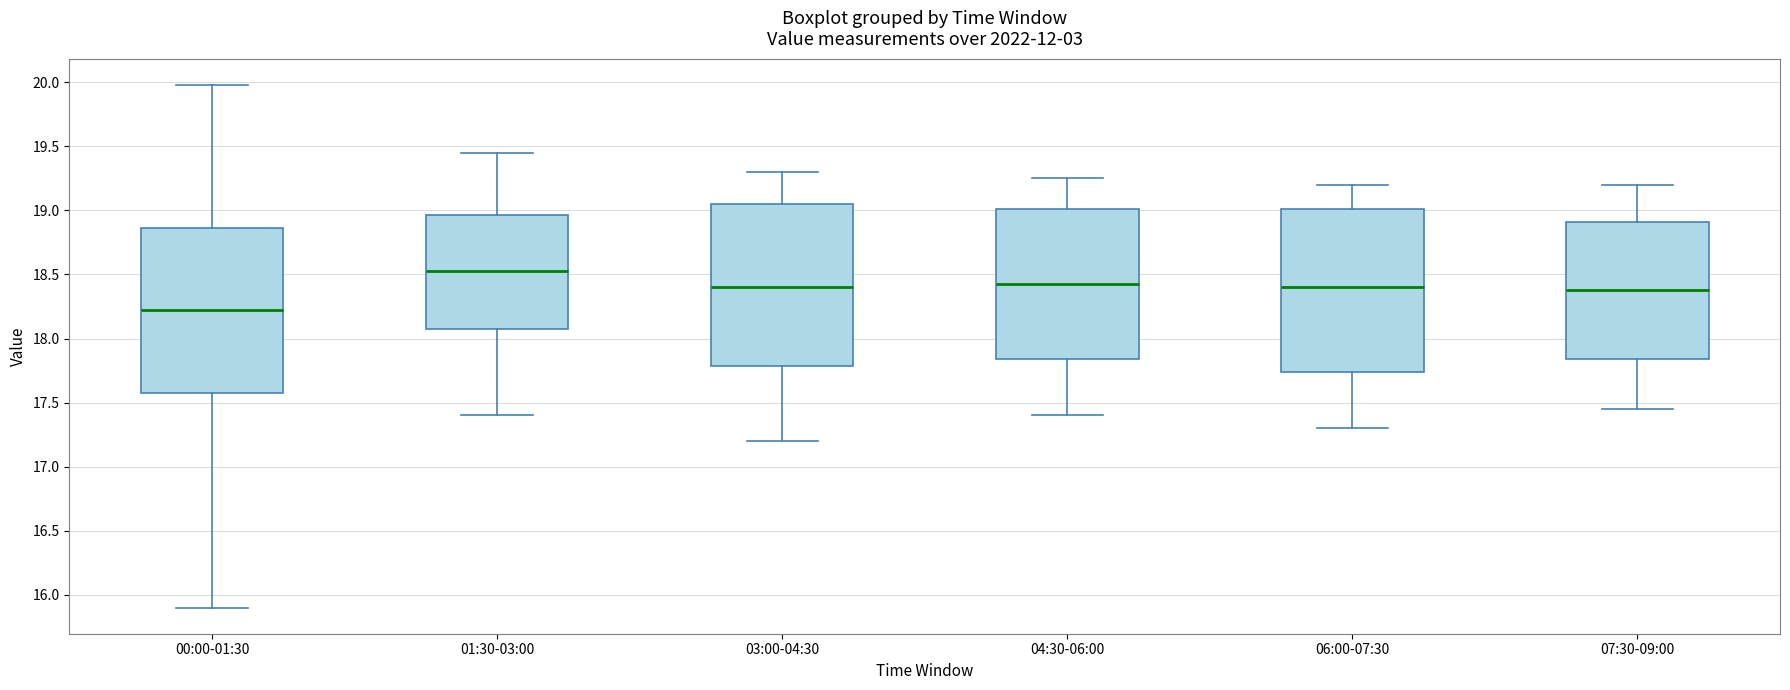

Reading left to right, read every box against the y-axis: the position of its median line, the range the box covers, and the ends of its whiskers. The values are not printed on the chart, so give them approximately, as read against the axis.

00:00-01:30: median 18.20, box 17.55 to 18.85, whiskers 15.90 to 20.00
01:30-03:00: median 18.55, box 18.10 to 18.95, whiskers 17.40 to 19.45
03:00-04:30: median 18.40, box 17.80 to 19.05, whiskers 17.20 to 19.30
04:30-06:00: median 18.45, box 17.85 to 19.00, whiskers 17.40 to 19.25
06:00-07:30: median 18.40, box 17.75 to 19.00, whiskers 17.30 to 19.20
07:30-09:00: median 18.40, box 17.85 to 18.90, whiskers 17.45 to 19.20